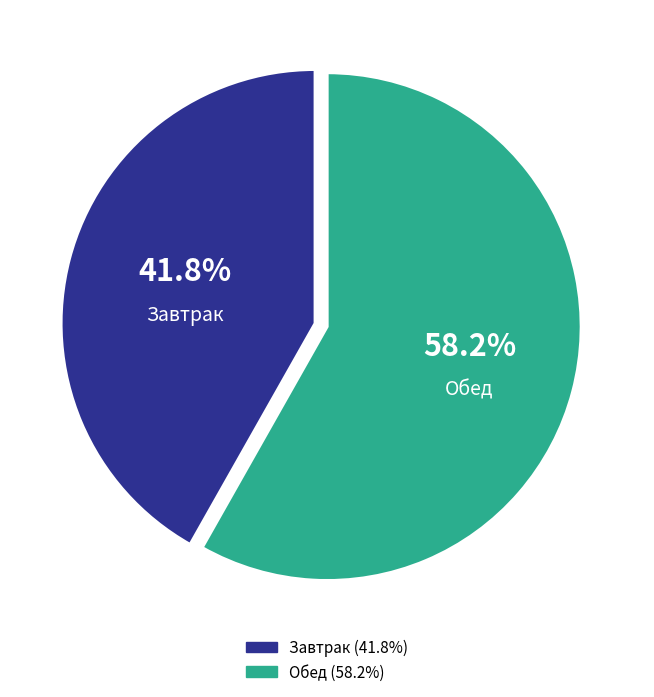

Which category has the biggest portion of the pie?

Обед